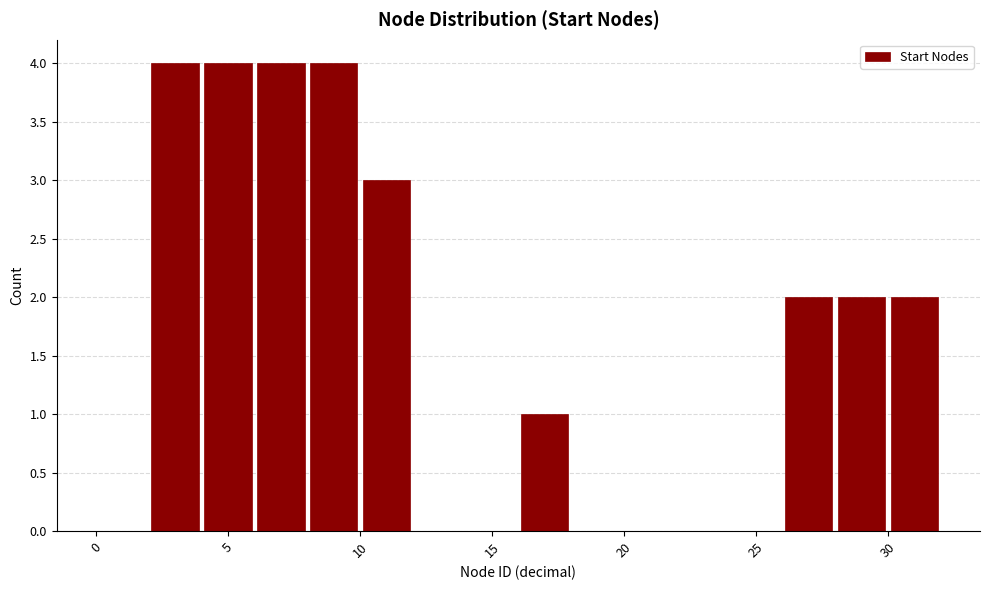

What is the height of the bar covering 2 to 4 on the x-axis? The values are not printed on the chart, so give them approximately, as read against the axis.

4